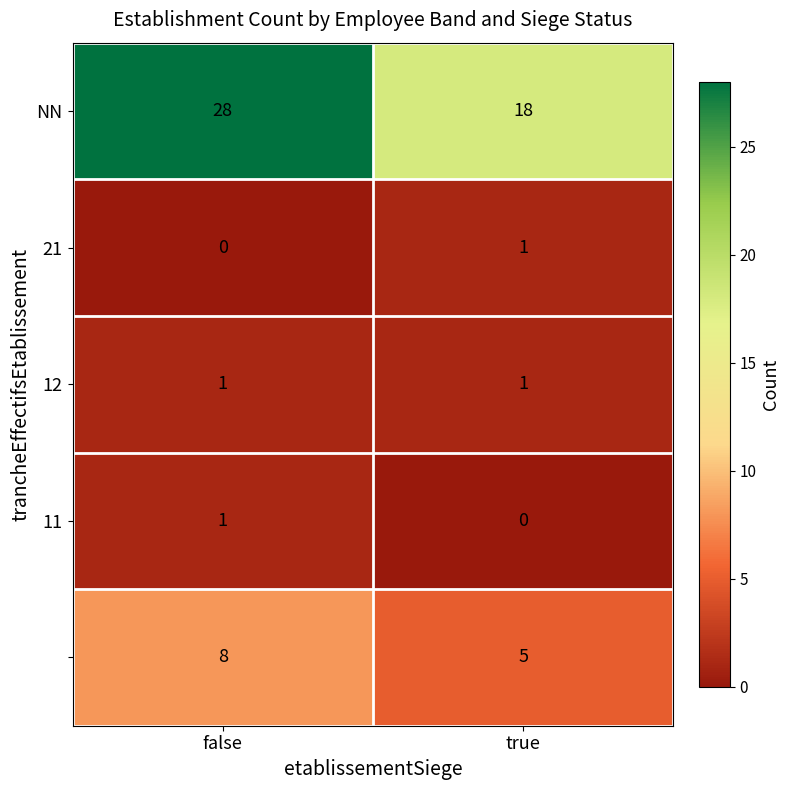

At which category is the sum across all series the highest?

false